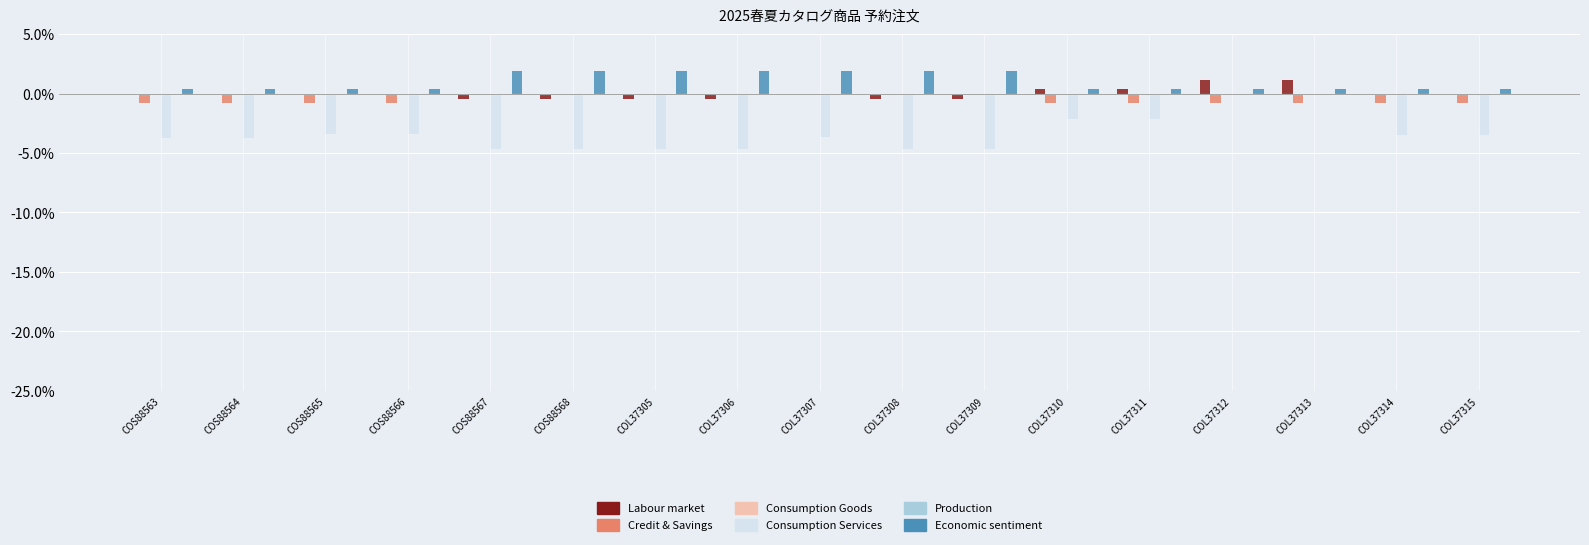

Reading left to right, transcribe all the data shown in this chart.

Labour market: COS88563=-0.1	COS88564=-0.1	COS88565=-0.0	COS88566=-0.0	COS88567=-0.4	COS88568=-0.4	COL37305=-0.4	COL37306=-0.4	COL37307=-0.1	COL37308=-0.4	COL37309=-0.4	COL37310=0.4	COL37311=0.4	COL37312=1.1	COL37313=1.1	COL37314=-0.0	COL37315=-0.0
Credit & Savings: COS88563=-0.8	COS88564=-0.8	COS88565=-0.8	COS88566=-0.8	COS88567=-0.1	COS88568=-0.1	COL37305=-0.1	COL37306=-0.1	COL37307=-0.1	COL37308=-0.1	COL37309=-0.1	COL37310=-0.8	COL37311=-0.8	COL37312=-0.8	COL37313=-0.8	COL37314=-0.8	COL37315=-0.8
Consumption Goods: COS88563=0.0	COS88564=0.0	COS88565=0.0	COS88566=0.0	COS88567=0.0	COS88568=0.0	COL37305=0.0	COL37306=0.0	COL37307=0.0	COL37308=0.0	COL37309=0.0	COL37310=0.0	COL37311=0.0	COL37312=0.0	COL37313=0.0	COL37314=0.0	COL37315=0.0
Consumption Services: COS88563=-3.7	COS88564=-3.7	COS88565=-3.4	COS88566=-3.4	COS88567=-4.7	COS88568=-4.7	COL37305=-4.7	COL37306=-4.7	COL37307=-3.7	COL37308=-4.7	COL37309=-4.7	COL37310=-2.1	COL37311=-2.1	COL37312=0.0	COL37313=0.0	COL37314=-3.4	COL37315=-3.4
Production: COS88563=0.0	COS88564=0.0	COS88565=0.0	COS88566=0.0	COS88567=0.0	COS88568=0.0	COL37305=0.0	COL37306=0.0	COL37307=0.0	COL37308=0.0	COL37309=0.0	COL37310=0.0	COL37311=0.0	COL37312=0.0	COL37313=0.0	COL37314=0.0	COL37315=0.0
Economic sentiment: COS88563=0.4	COS88564=0.4	COS88565=0.4	COS88566=0.4	COS88567=1.9	COS88568=1.9	COL37305=1.9	COL37306=1.9	COL37307=1.9	COL37308=1.9	COL37309=1.9	COL37310=0.4	COL37311=0.4	COL37312=0.4	COL37313=0.4	COL37314=0.4	COL37315=0.4